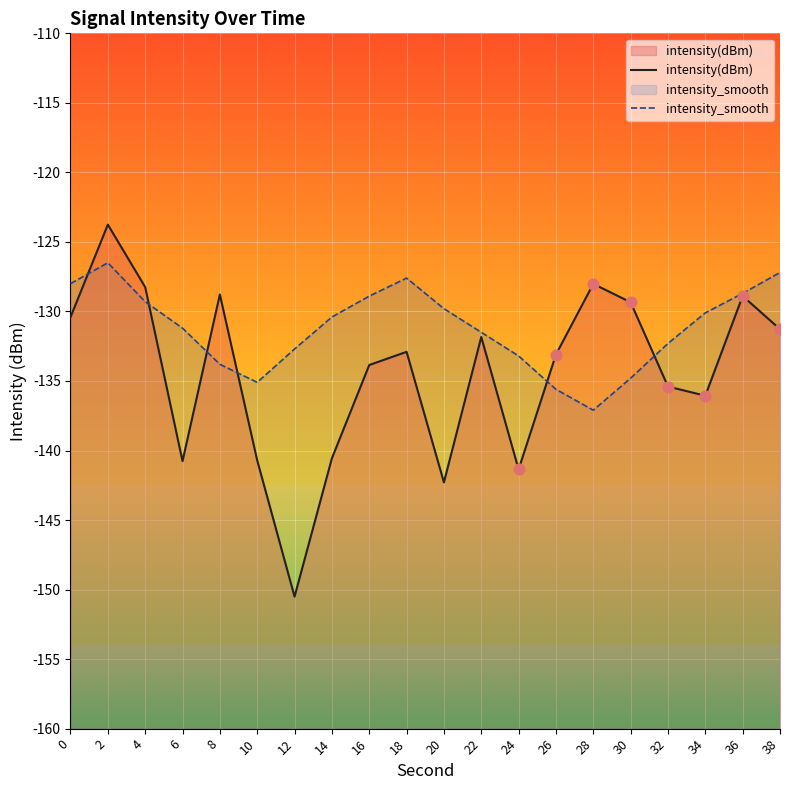

What are all the series names shown in the legend?

intensity(dBm), intensity_smooth